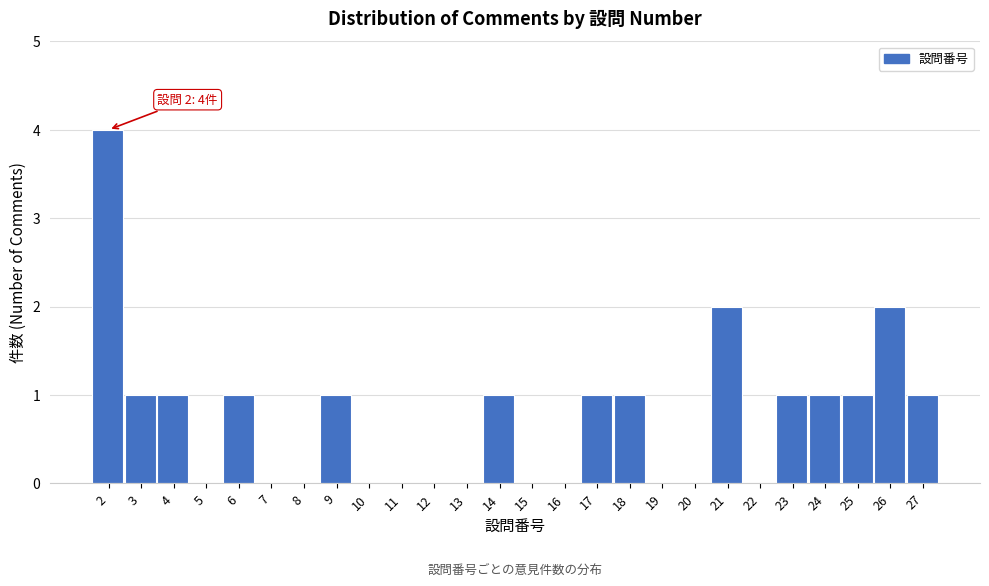

Reading right to left, transcribe all the data shown in this chart.

27=1	26=2	25=1	24=1	23=1	22=0	21=2	20=0	19=0	18=1	17=1	16=0	15=0	14=1	13=0	12=0	11=0	10=0	9=1	8=0	7=0	6=1	5=0	4=1	3=1	2=4